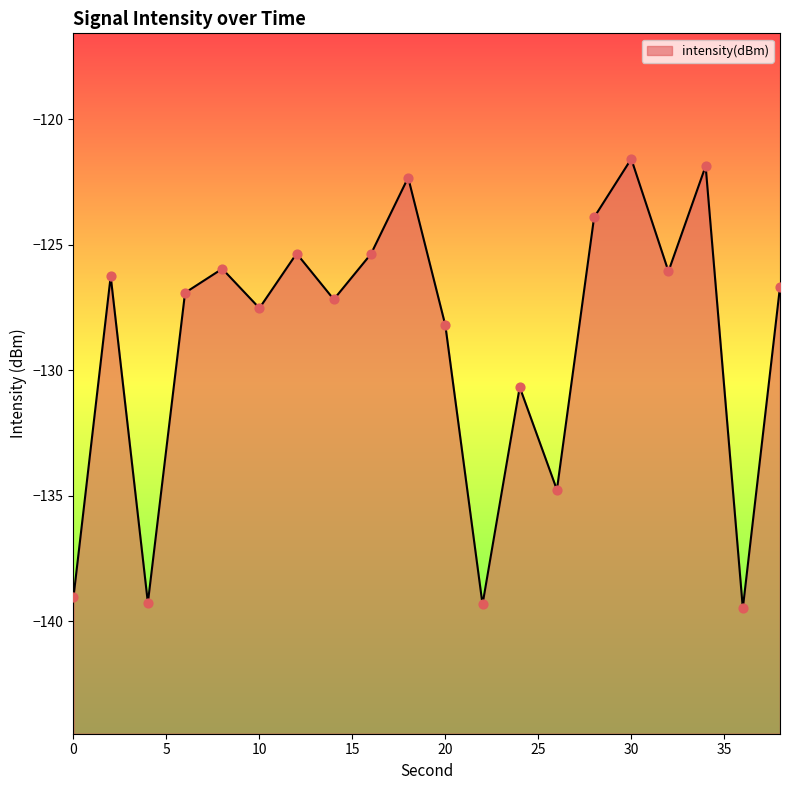

What is the change in value from 26 to 38?

+8.1